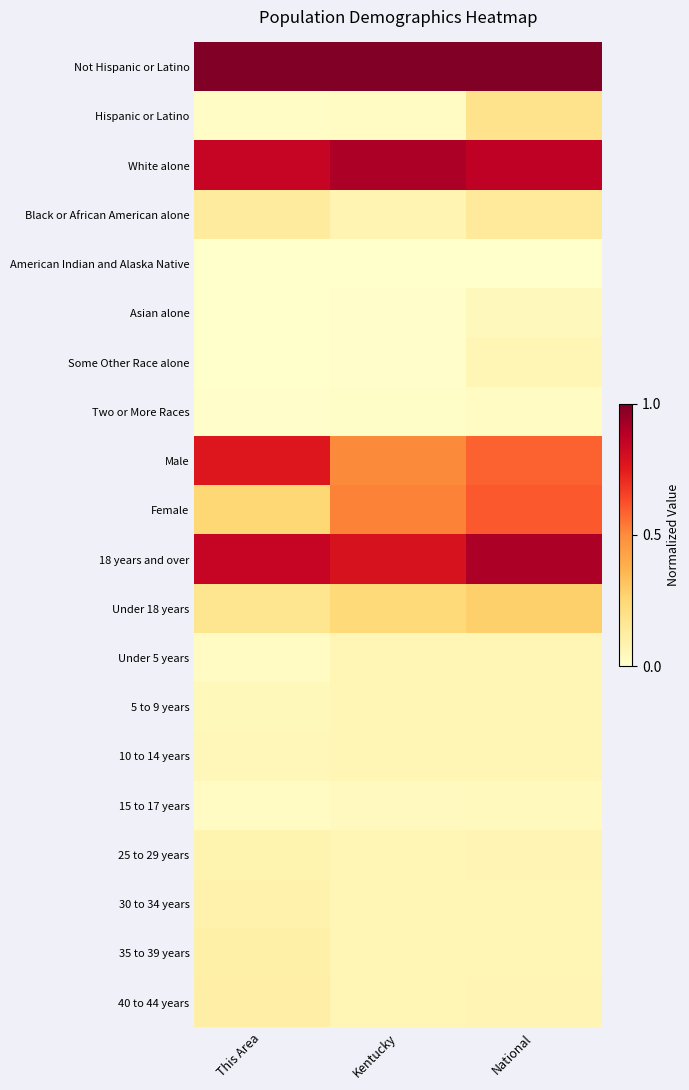

Which label corresponds to the largest value in the chart?

This Area